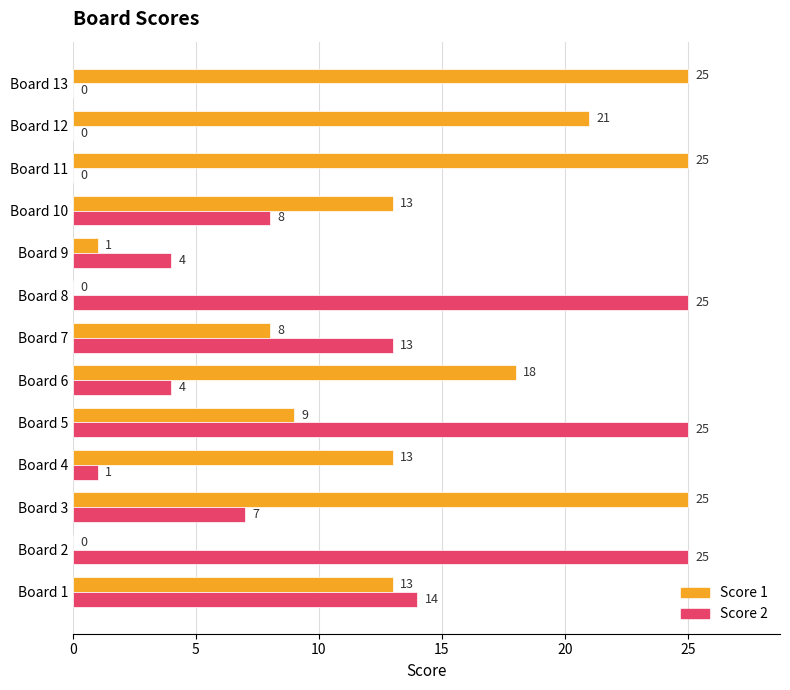

What is the maximum value shown in the chart?

25